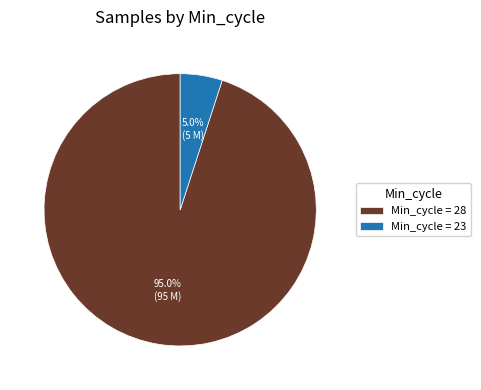

Is there a majority slice in this chart?

Yes